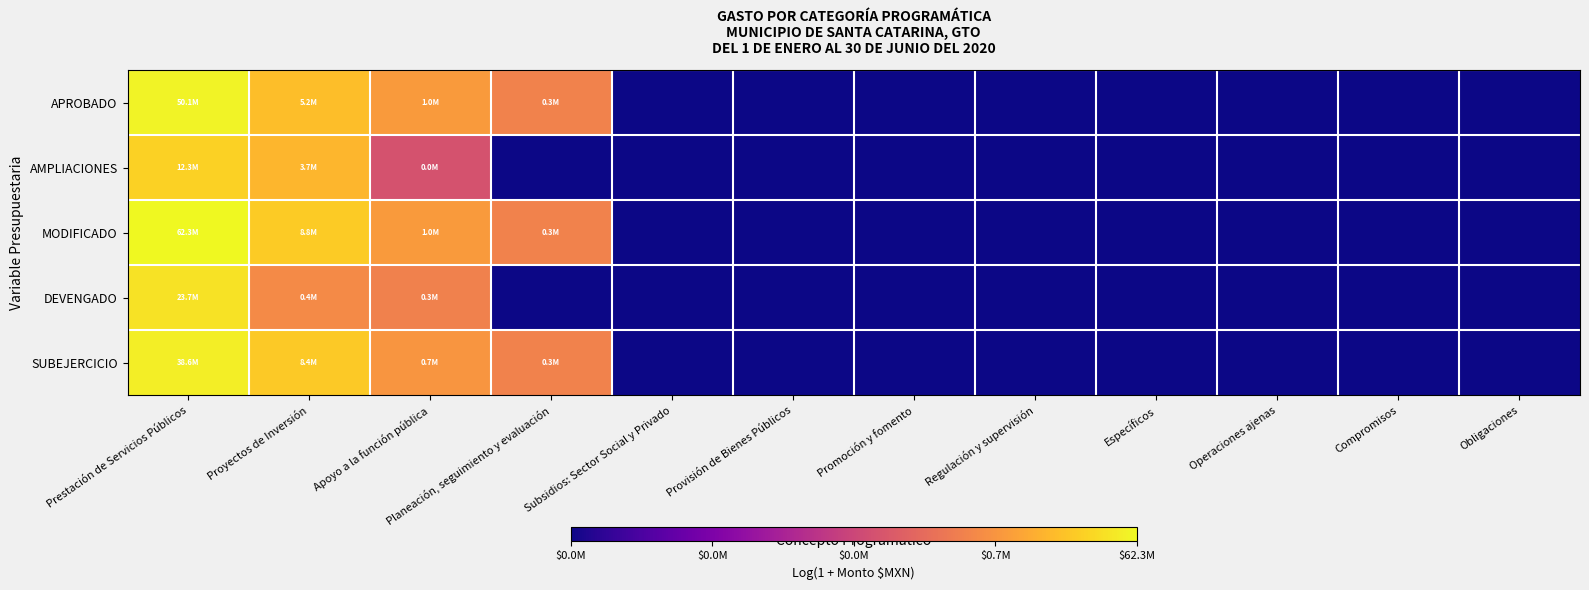

What is the maximum value shown in the chart?

17.9